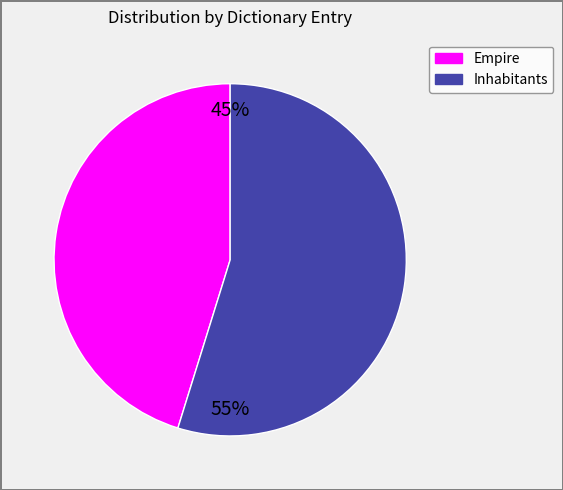

Which has a higher value, Empire or Inhabitants?

Inhabitants